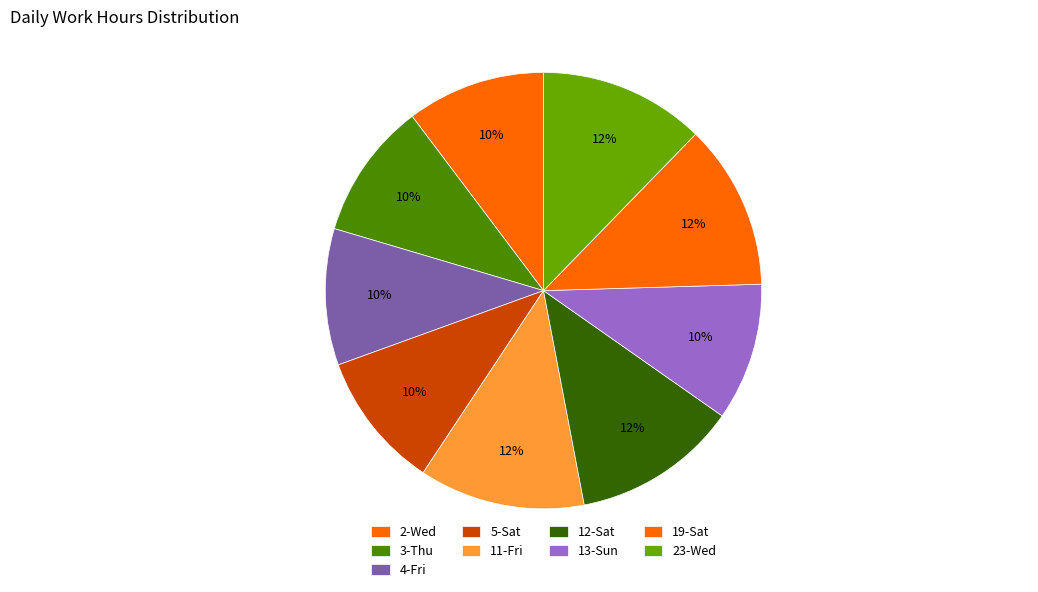

Approximately how many times larger is the value at 23-Wed compared to 19-Sat?

1.0